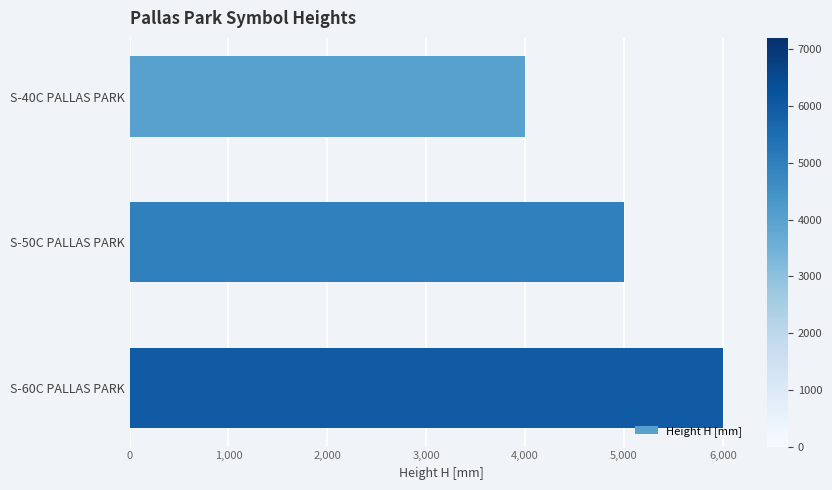

What is the value of the 2nd bar from the top?

5000